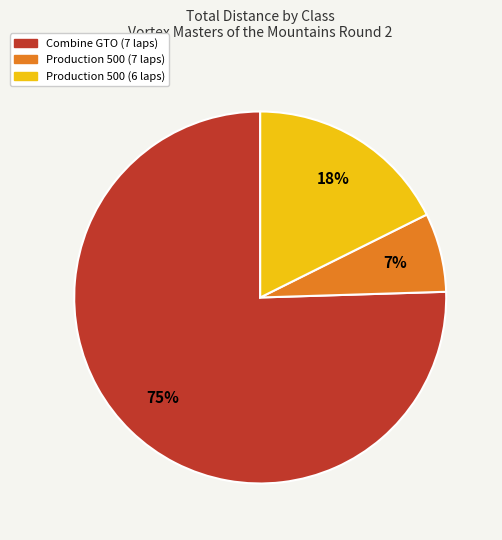

Does any single category account for the majority?

Yes